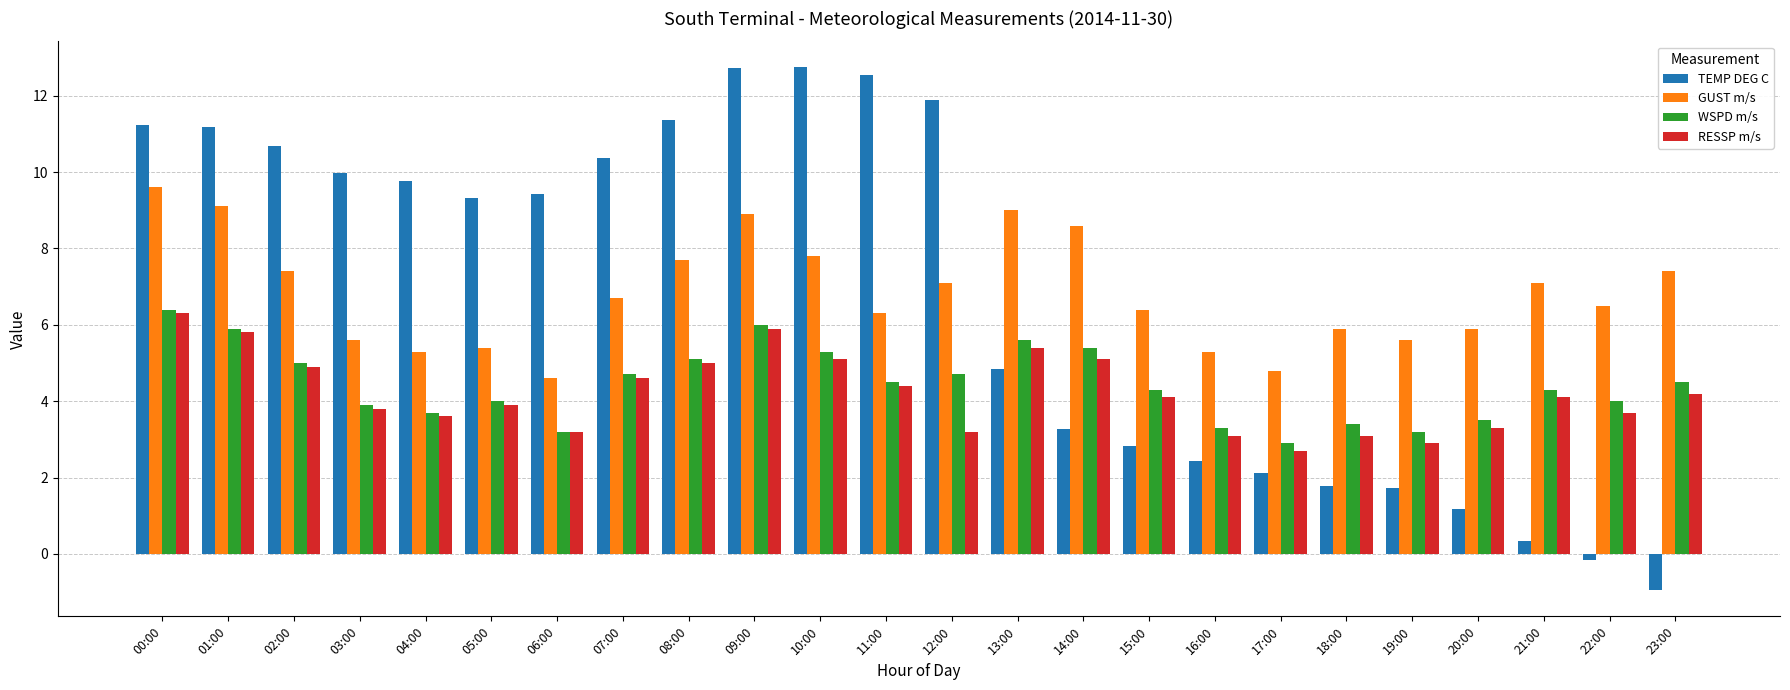

Which label corresponds to the smallest value in the chart?

23:00